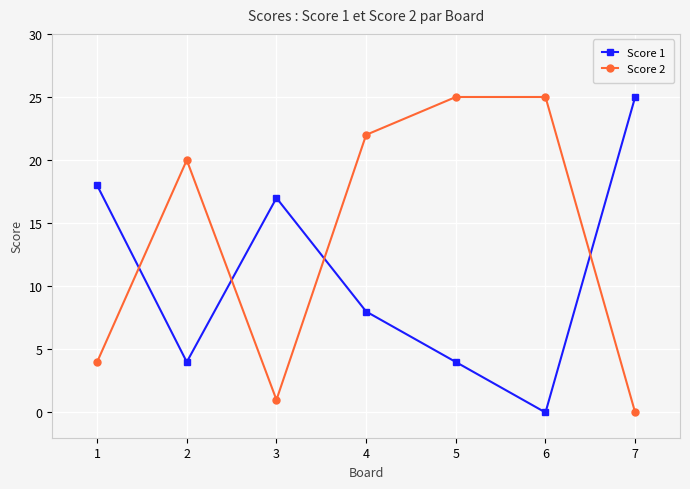

At which category is the sum across all series the highest?

4